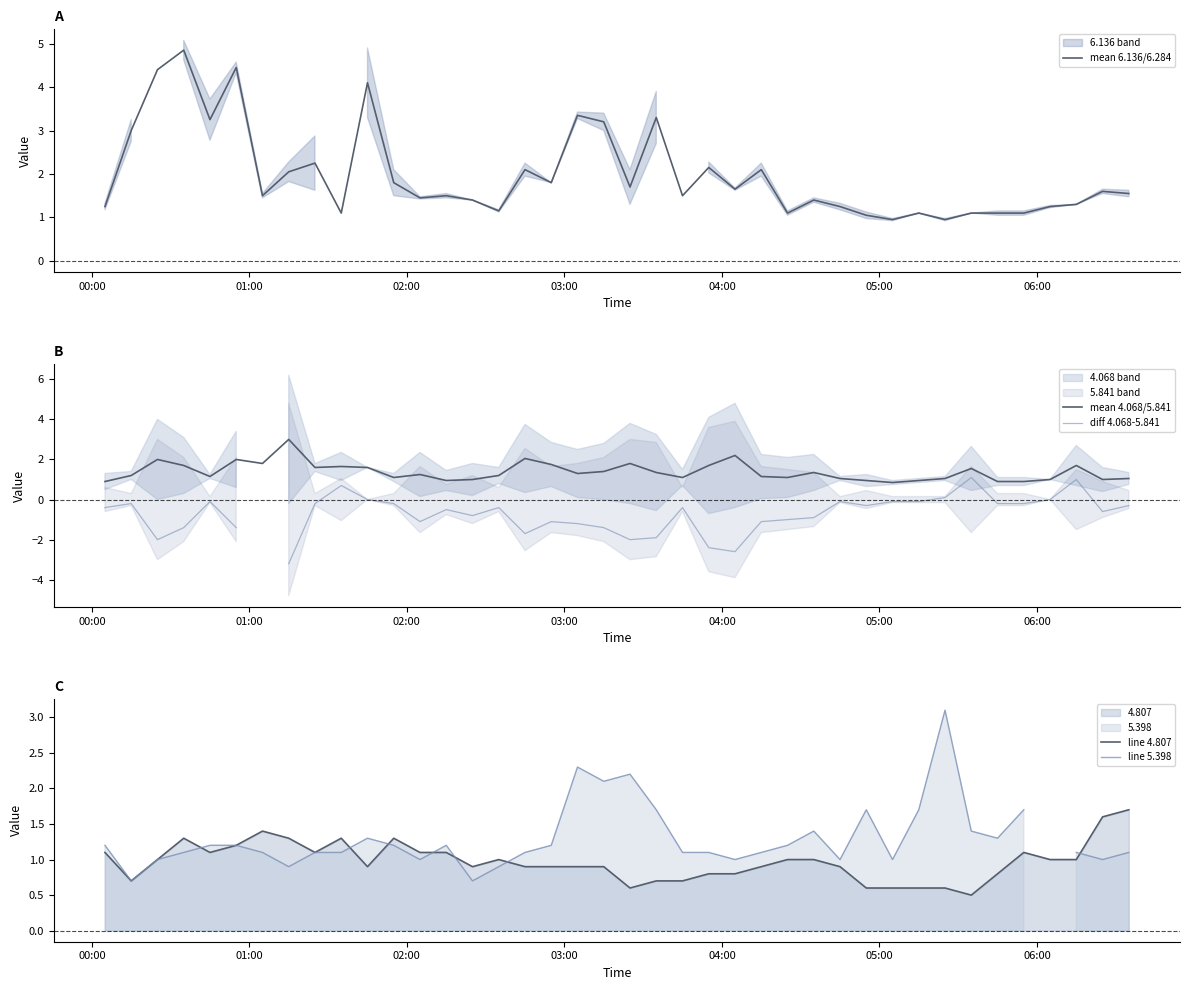

What is the highest value of the mean 4.068/5.841 series?

3.0